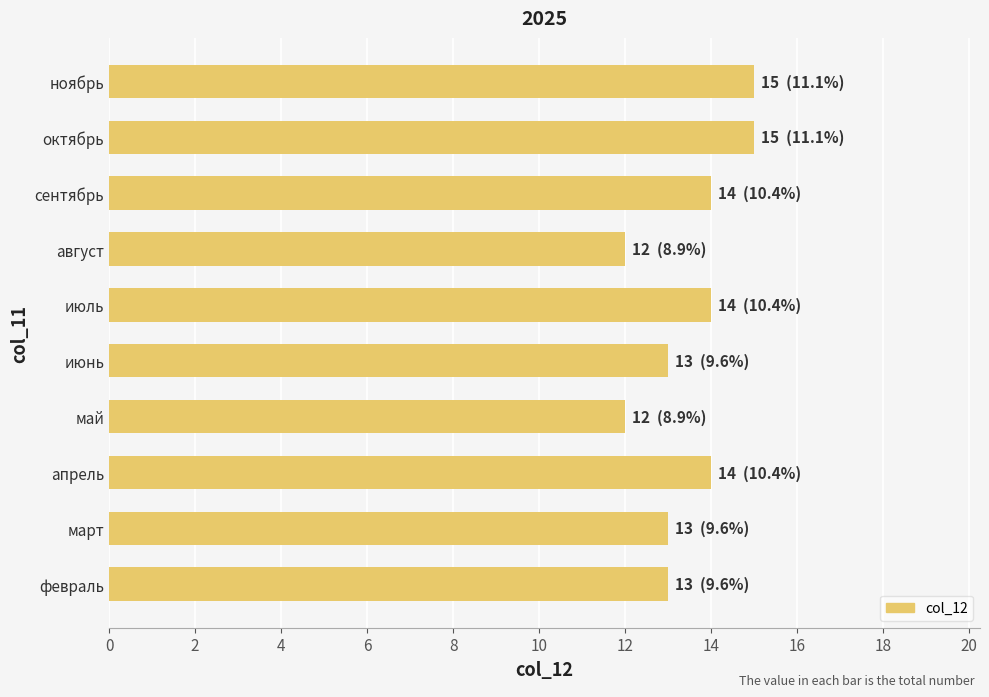

Which has a higher value, март or сентябрь?

сентябрь